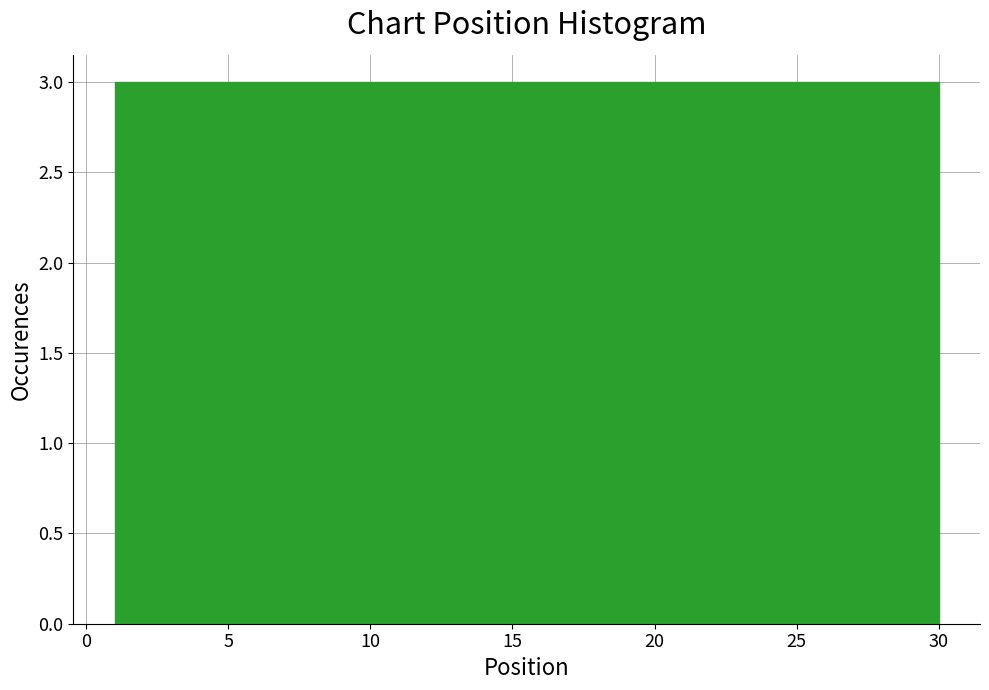

How tall is the bar that spans 21.3 to 24.2 on the x-axis? Neither the bar edges nor the heights are printed on the chart, so give them approximately, as read against the axes.

3